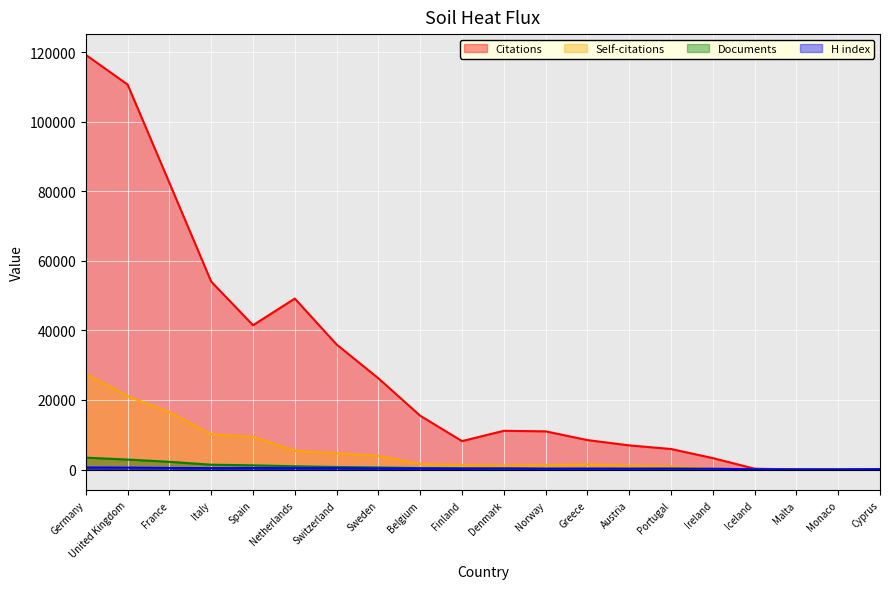

Which series has the largest total across all categories?

Citations